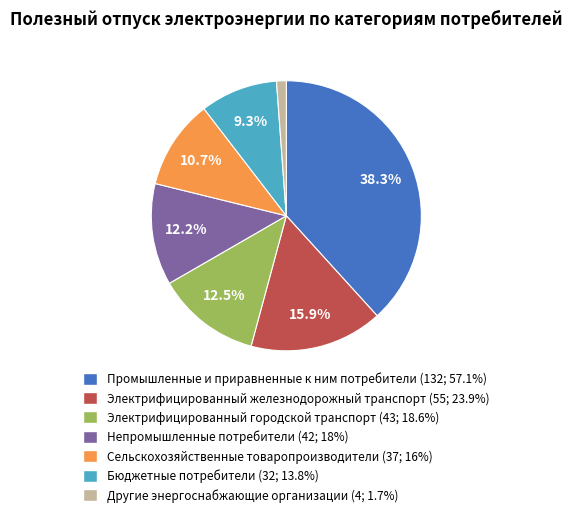

The Промышленные и приравненные к ним потребители slice represents 53% of the pie. True or false?

False